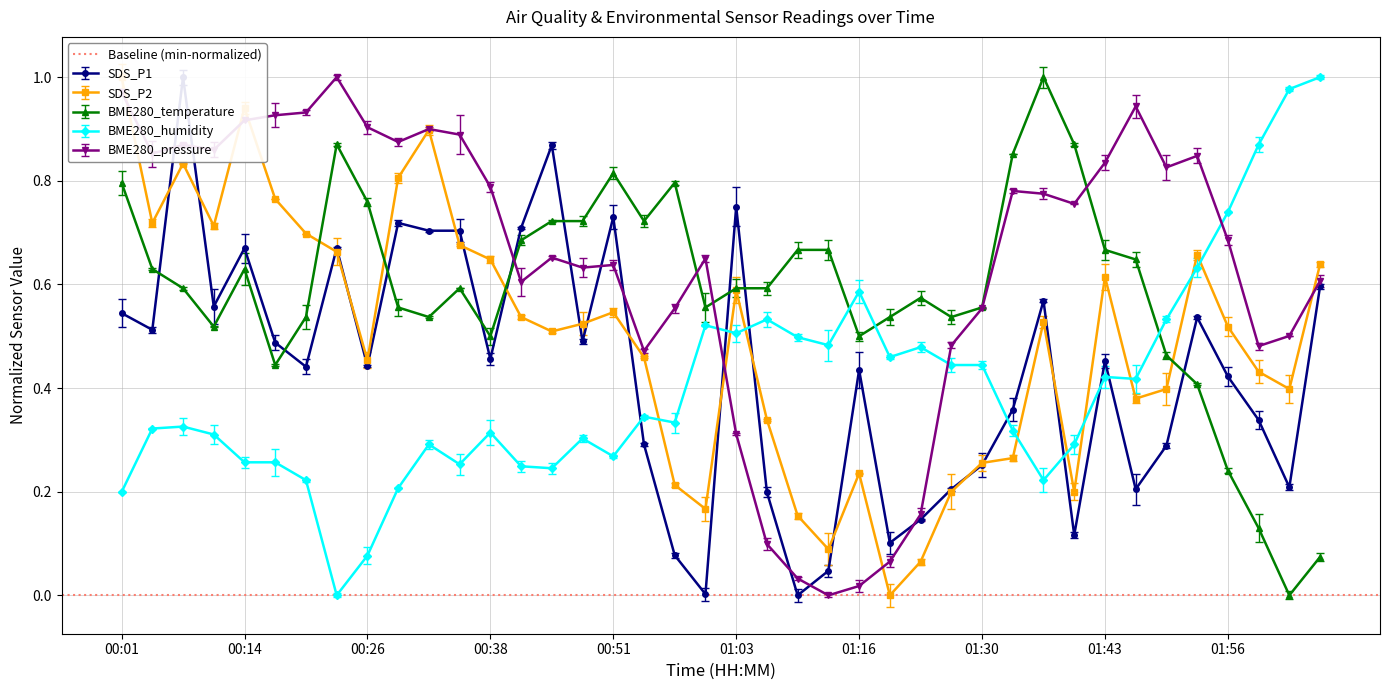

Reading left to right, transcribe all the data shown in this chart.

SDS_P1: 00:01=0.5	00:04=0.5	00:08=1.0	00:11=0.6	00:14=0.7	00:17=0.5	00:20=0.4	00:23=0.7	00:26=0.4	00:29=0.7	00:32=0.7	00:35=0.7	00:38=0.5	00:41=0.7	00:44=0.9	00:48=0.5	00:51=0.7	00:54=0.3	00:57=0.1	01:00=0.0	01:03=0.8	01:06=0.2	01:09=0.0	01:13=0.0	01:16=0.4	01:20=0.1	01:23=0.1	01:27=0.2	01:30=0.3	01:33=0.4	01:36=0.6	01:40=0.1	01:43=0.5	01:46=0.2	01:50=0.3	01:53=0.5	01:56=0.4	02:00=0.3	02:03=0.2	02:06=0.6
SDS_P2: 00:01=1.0	00:04=0.7	00:08=0.8	00:11=0.7	00:14=0.9	00:17=0.8	00:20=0.7	00:23=0.7	00:26=0.5	00:29=0.8	00:32=0.9	00:35=0.7	00:38=0.6	00:41=0.5	00:44=0.5	00:48=0.5	00:51=0.5	00:54=0.5	00:57=0.2	01:00=0.2	01:03=0.6	01:06=0.3	01:09=0.2	01:13=0.1	01:16=0.2	01:20=0.0	01:23=0.1	01:27=0.2	01:30=0.3	01:33=0.3	01:36=0.5	01:40=0.2	01:43=0.6	01:46=0.4	01:50=0.4	01:53=0.7	01:56=0.5	02:00=0.4	02:03=0.4	02:06=0.6
BME280_temperature: 00:01=0.8	00:04=0.6	00:08=0.6	00:11=0.5	00:14=0.6	00:17=0.4	00:20=0.5	00:23=0.9	00:26=0.8	00:29=0.6	00:32=0.5	00:35=0.6	00:38=0.5	00:41=0.7	00:44=0.7	00:48=0.7	00:51=0.8	00:54=0.7	00:57=0.8	01:00=0.6	01:03=0.6	01:06=0.6	01:09=0.7	01:13=0.7	01:16=0.5	01:20=0.5	01:23=0.6	01:27=0.5	01:30=0.6	01:33=0.9	01:36=1.0	01:40=0.9	01:43=0.7	01:46=0.6	01:50=0.5	01:53=0.4	01:56=0.2	02:00=0.1	02:03=0.0	02:06=0.1
BME280_humidity: 00:01=0.2	00:04=0.3	00:08=0.3	00:11=0.3	00:14=0.3	00:17=0.3	00:20=0.2	00:23=0.0	00:26=0.1	00:29=0.2	00:32=0.3	00:35=0.3	00:38=0.3	00:41=0.2	00:44=0.2	00:48=0.3	00:51=0.3	00:54=0.3	00:57=0.3	01:00=0.5	01:03=0.5	01:06=0.5	01:09=0.5	01:13=0.5	01:16=0.6	01:20=0.5	01:23=0.5	01:27=0.4	01:30=0.4	01:33=0.3	01:36=0.2	01:40=0.3	01:43=0.4	01:46=0.4	01:50=0.5	01:53=0.6	01:56=0.7	02:00=0.9	02:03=1.0	02:06=1.0
BME280_pressure: 00:01=1.0	00:04=0.9	00:08=0.9	00:11=0.9	00:14=0.9	00:17=0.9	00:20=0.9	00:23=1.0	00:26=0.9	00:29=0.9	00:32=0.9	00:35=0.9	00:38=0.8	00:41=0.6	00:44=0.7	00:48=0.6	00:51=0.6	00:54=0.5	00:57=0.6	01:00=0.6	01:03=0.3	01:06=0.1	01:09=0.0	01:13=0.0	01:16=0.0	01:20=0.1	01:23=0.2	01:27=0.5	01:30=0.6	01:33=0.8	01:36=0.8	01:40=0.8	01:43=0.8	01:46=0.9	01:50=0.8	01:53=0.8	01:56=0.7	02:00=0.5	02:03=0.5	02:06=0.6